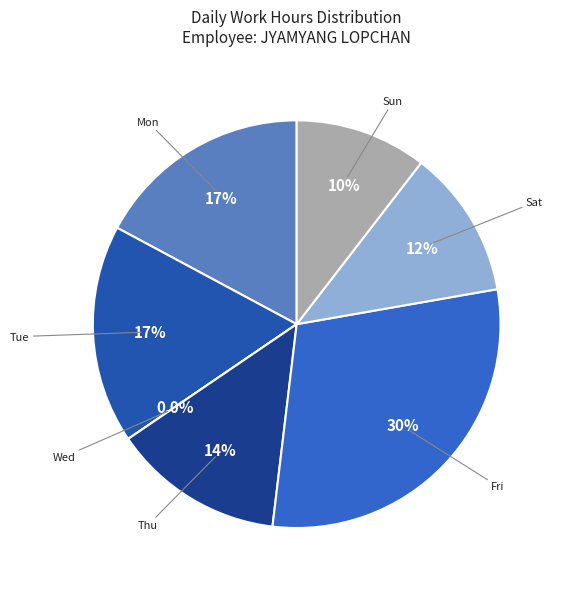

How many segments does this pie chart have?

7